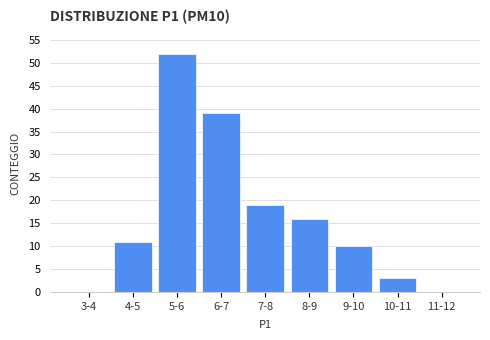

Reading right to left, what are all the values shown in this chart?

11-12=0	10-11=3	9-10=10	8-9=16	7-8=19	6-7=39	5-6=52	4-5=11	3-4=0